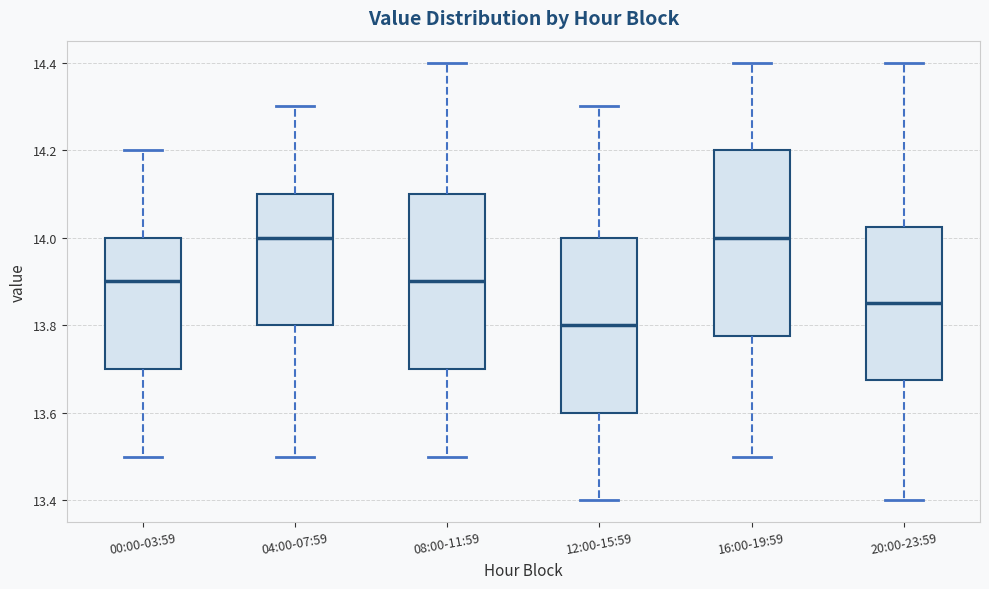

Reading left to right, transcribe this box plot: for each box, give where its median line is, the range the box spans, and where its two whiskers end, as read against the y-axis. The values are not printed on the chart, so give them approximately, as read against the axis.

00:00-03:59: median 13.90, box 13.70 to 14.00, whiskers 13.50 to 14.20
04:00-07:59: median 14.00, box 13.80 to 14.10, whiskers 13.50 to 14.30
08:00-11:59: median 13.90, box 13.70 to 14.10, whiskers 13.50 to 14.40
12:00-15:59: median 13.80, box 13.60 to 14.00, whiskers 13.40 to 14.30
16:00-19:59: median 14.00, box 13.78 to 14.20, whiskers 13.50 to 14.40
20:00-23:59: median 13.86, box 13.68 to 14.02, whiskers 13.40 to 14.40